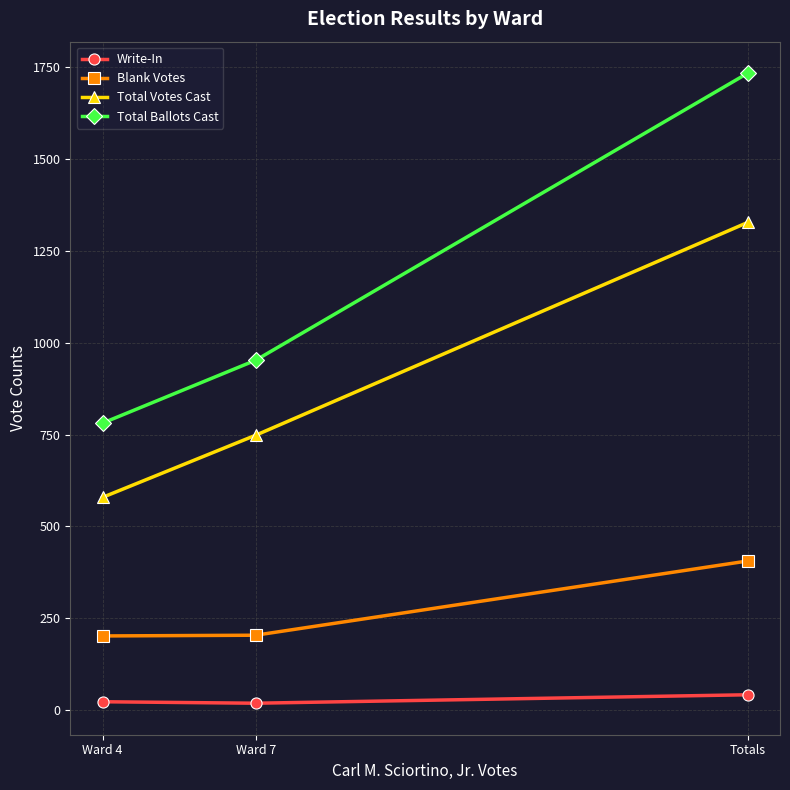

What is the difference between the maximum and second lowest values in the Total Ballots Cast series?

781